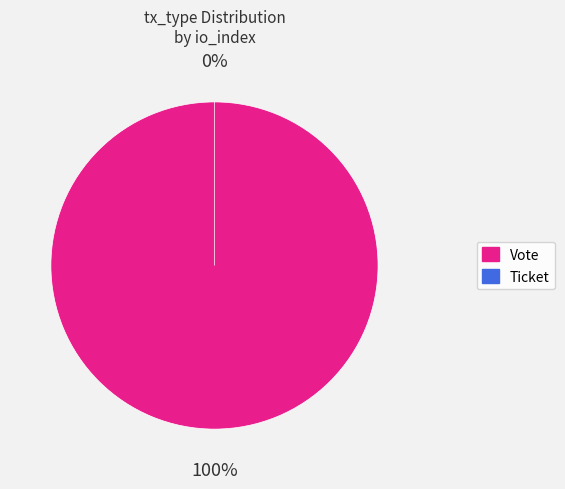

Is there a majority slice in this chart?

Yes